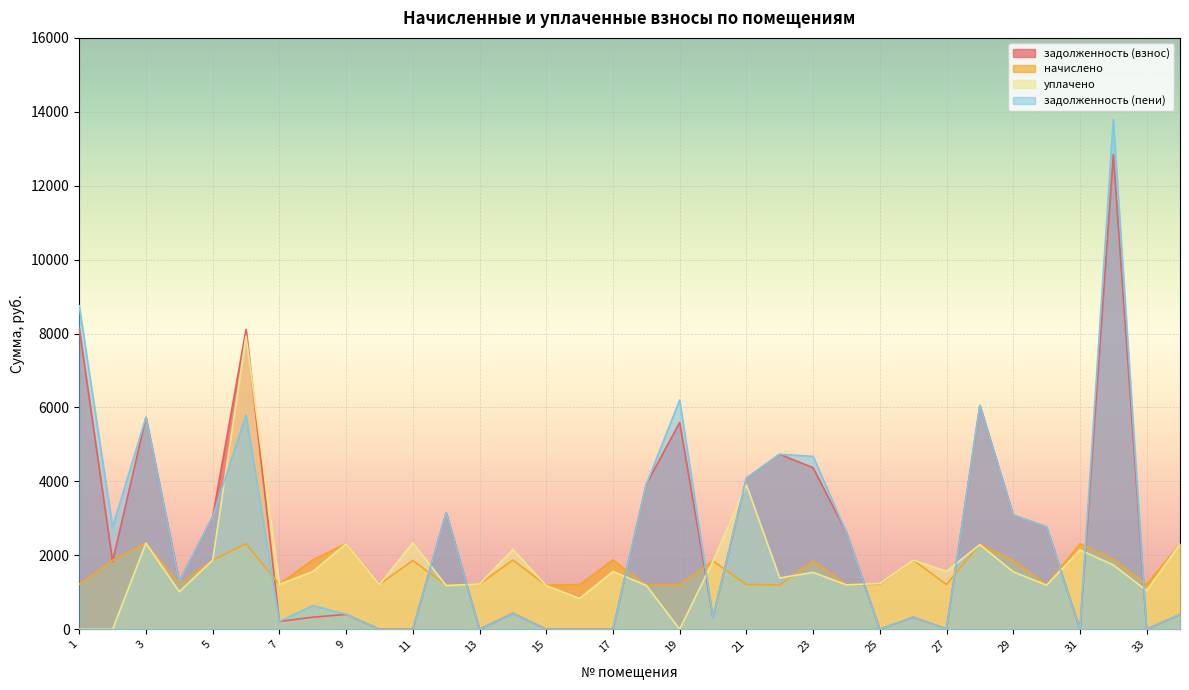

At 23, list the series in order from largest to smallest.

задолженность (пени), задолженность (взнос), начислено, уплачено